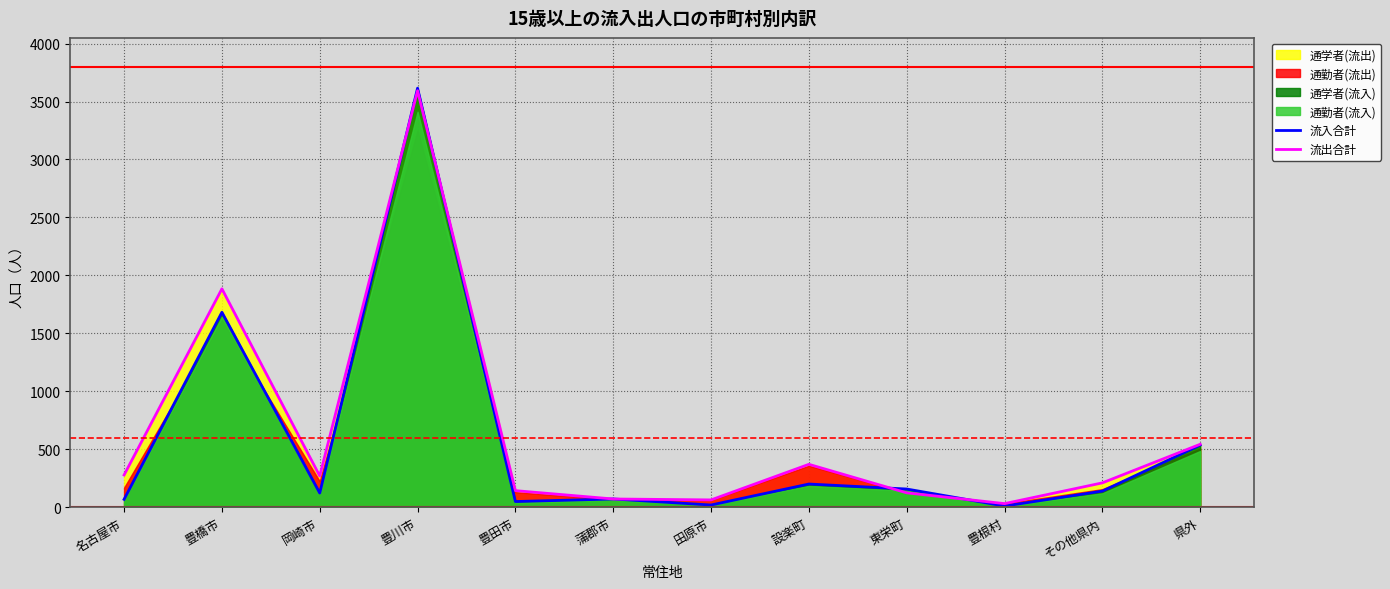

What is the difference between the maximum and minimum values in the 流入合計 series?

3605